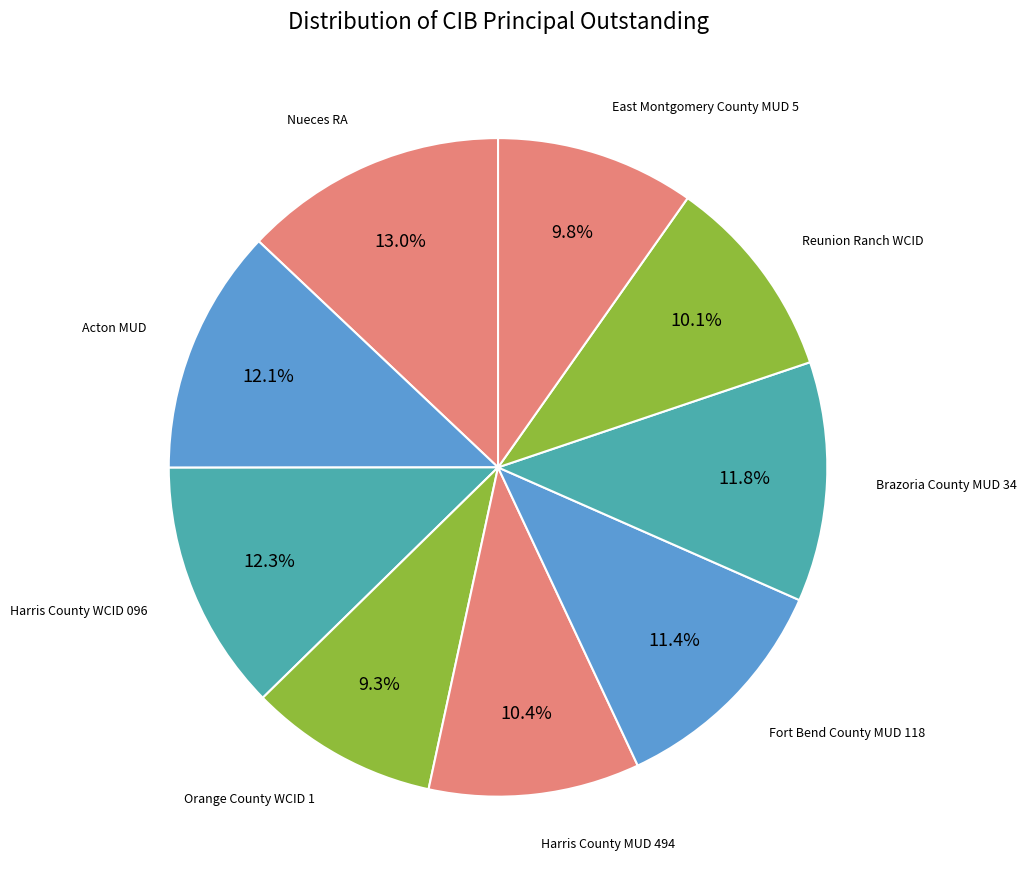

How many segments does this pie chart have?

9